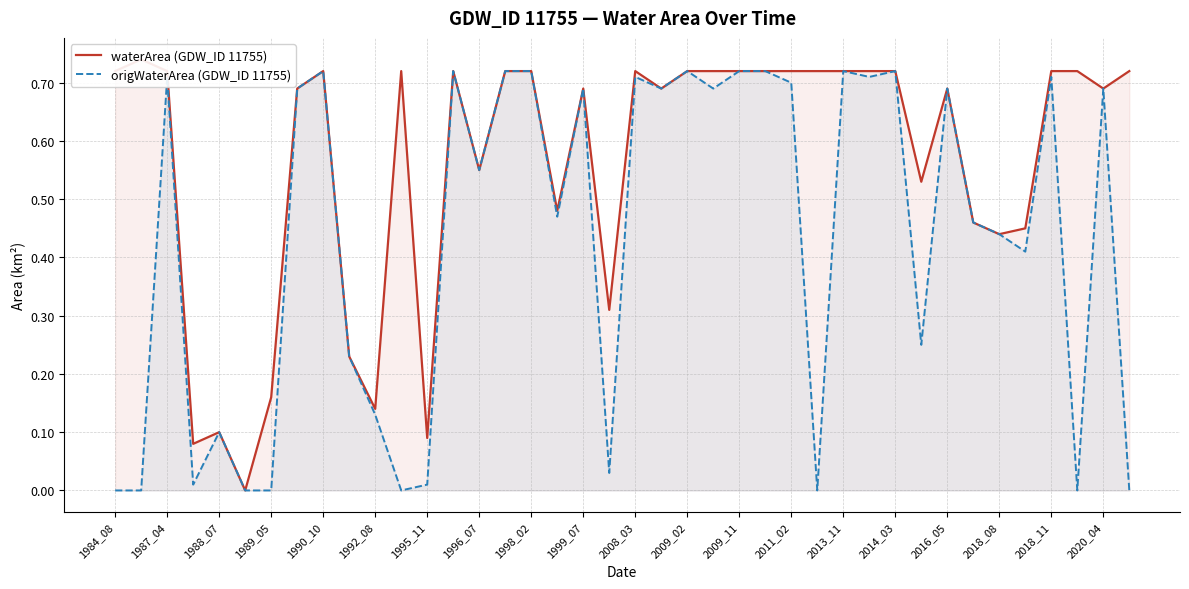

The origWaterArea (GDW_ID 11755) series shows 0.1 at 1988_07. True or false?

True